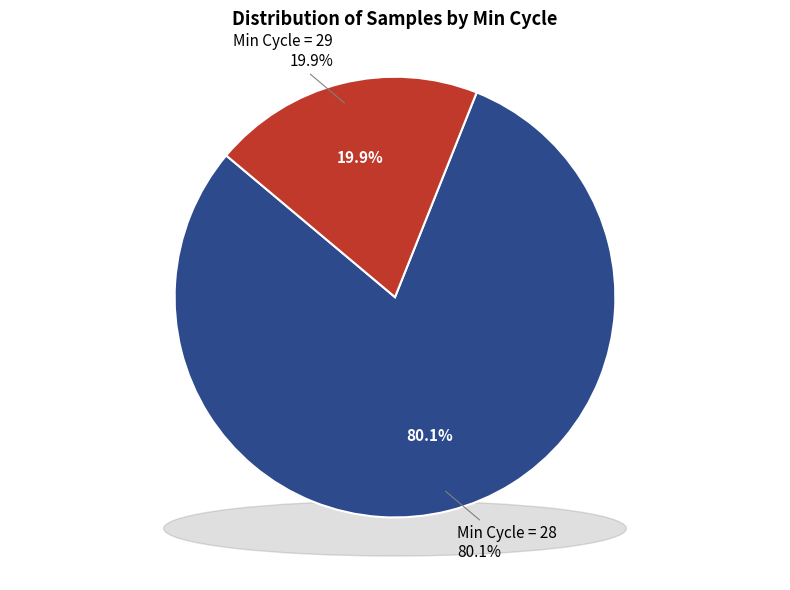

Is 28 the majority of the pie?

No